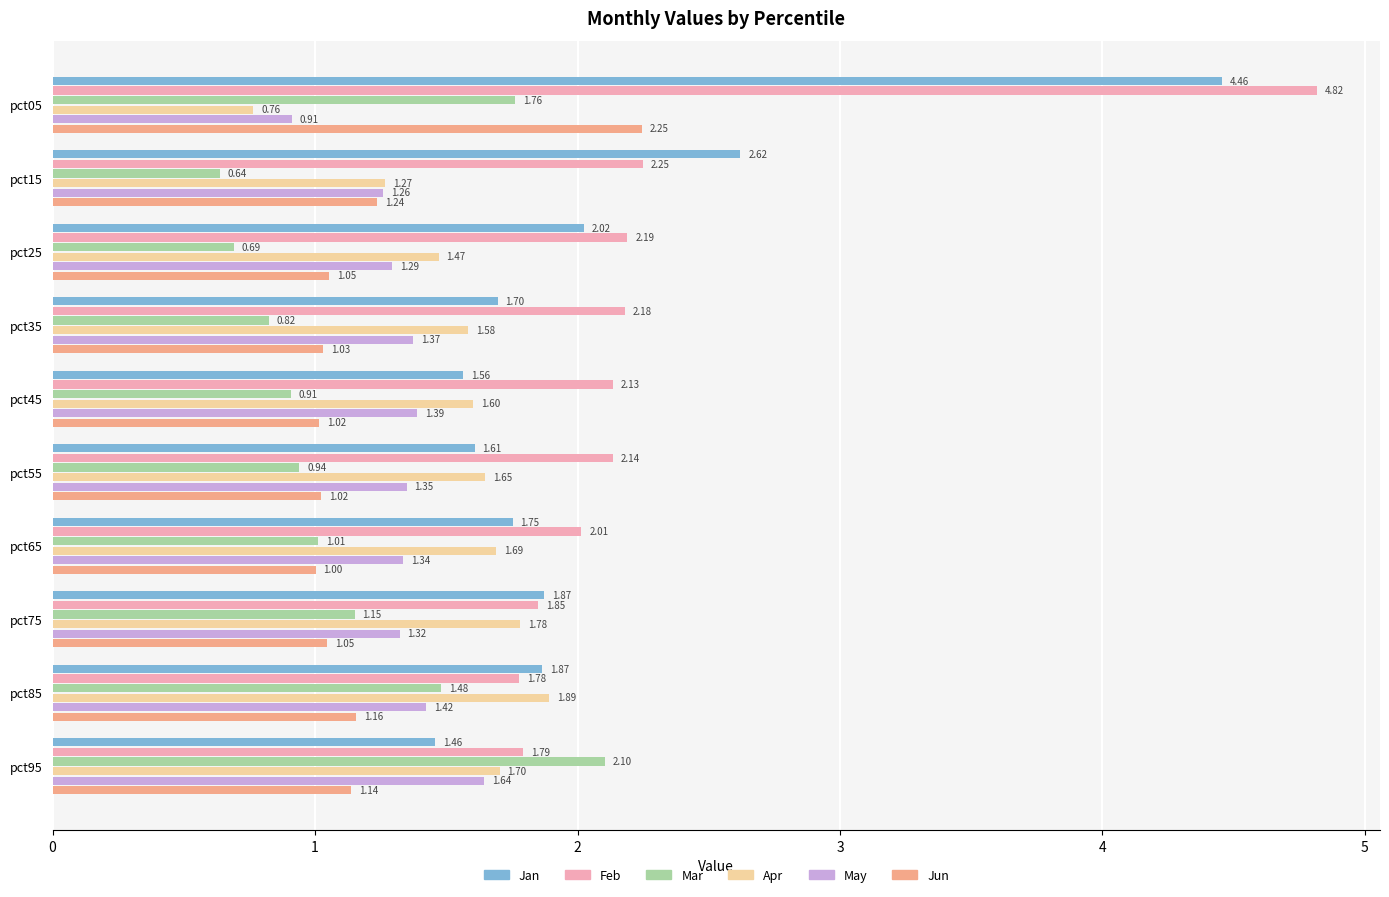

What is the difference between the maximum and second lowest values in the Feb series?

3.0